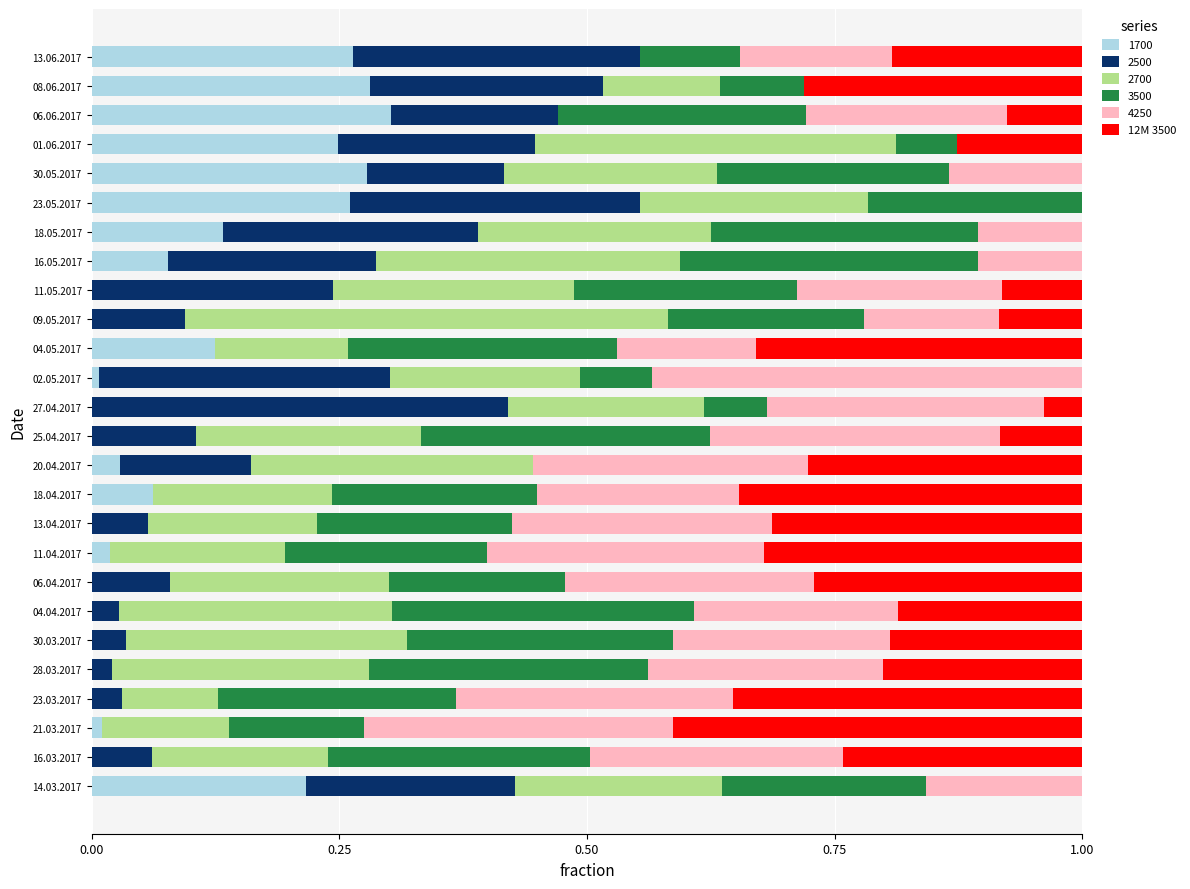

Is it true that 1700 equals 0.3 at 30.05.2017?

True